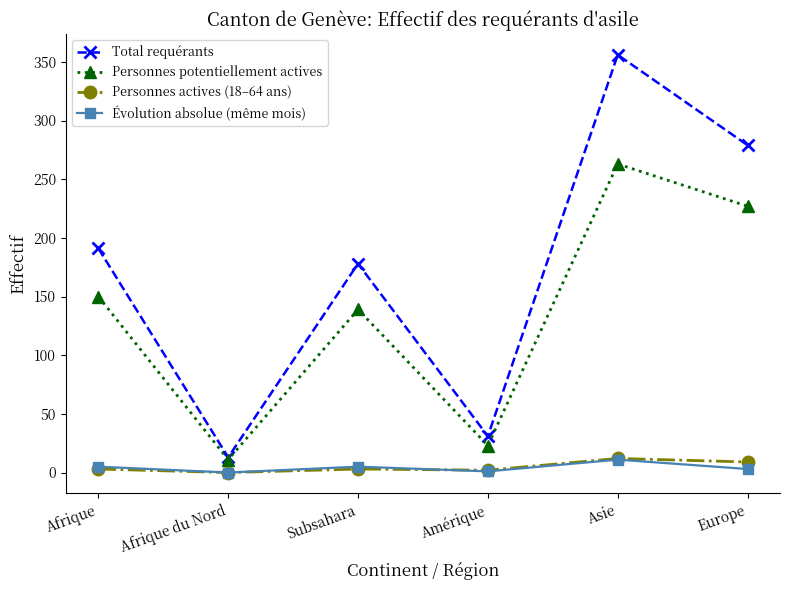

At how many categories does at least one series exceed 28?

5